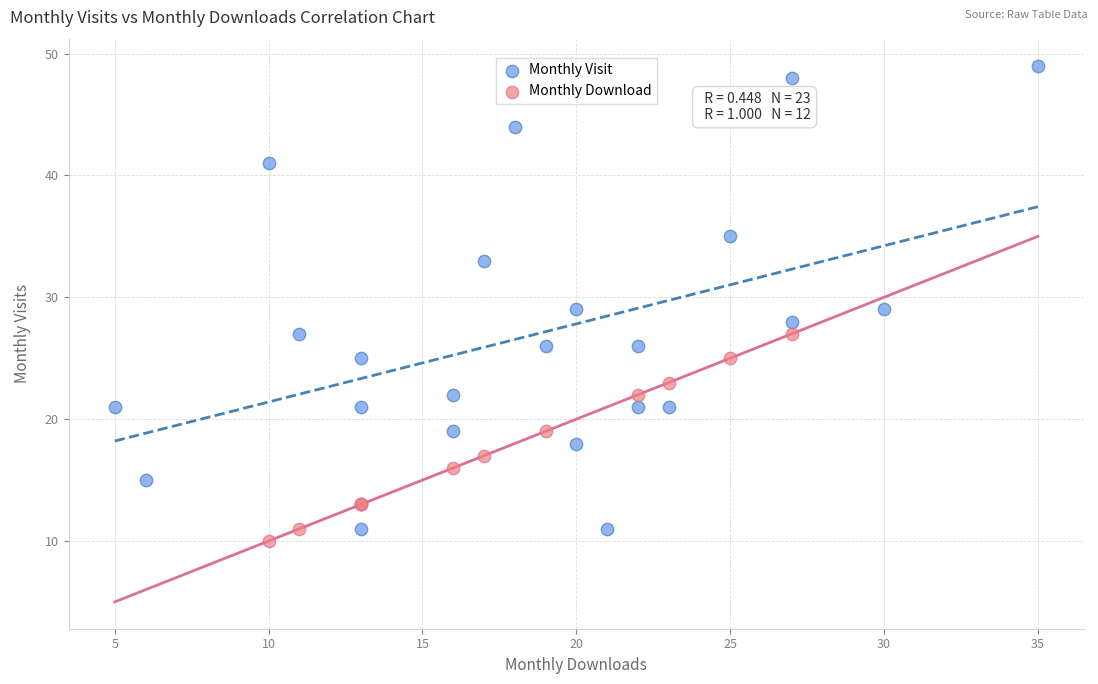

Which series contains the highest Y value?

Monthly Visit